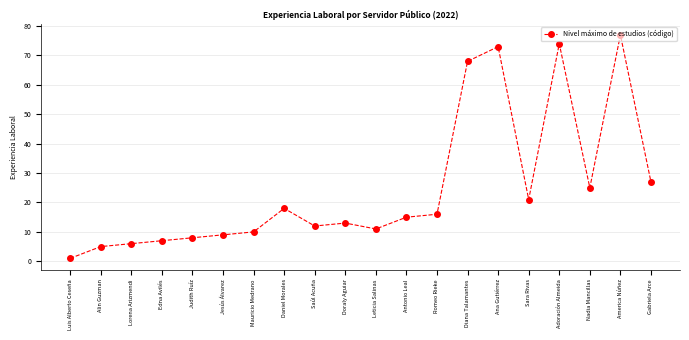

What is the smallest value displayed?

1